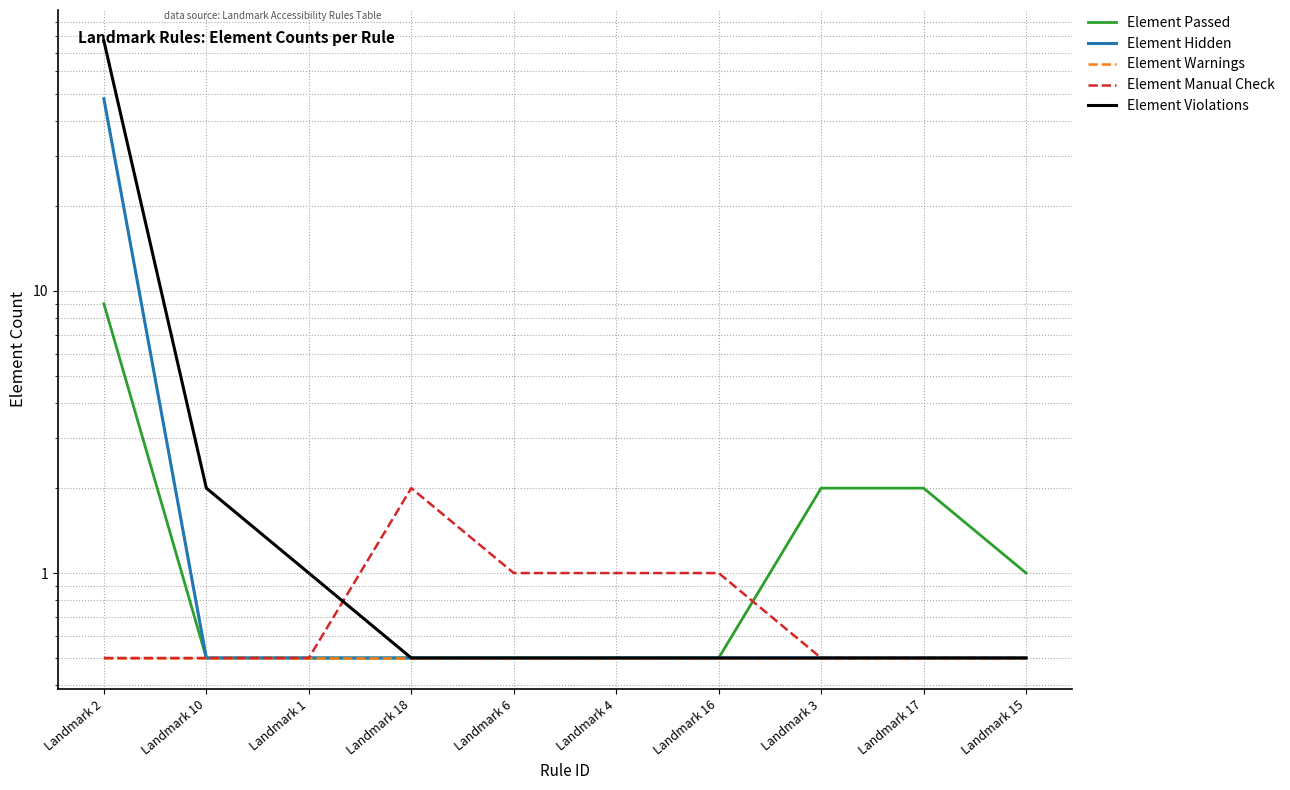

Does the chart have visible grid lines?

Yes